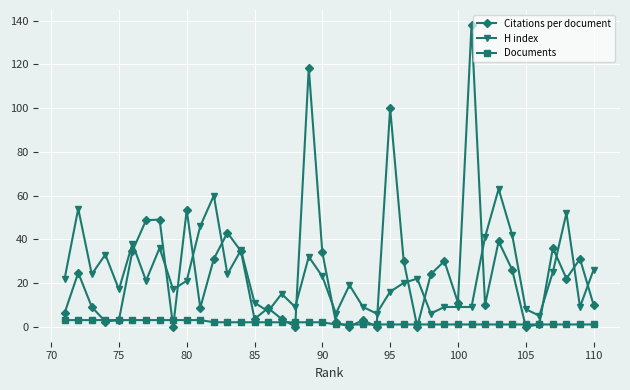

List the series in order of their peak value, lowest first.

Documents, H index, Citations per document